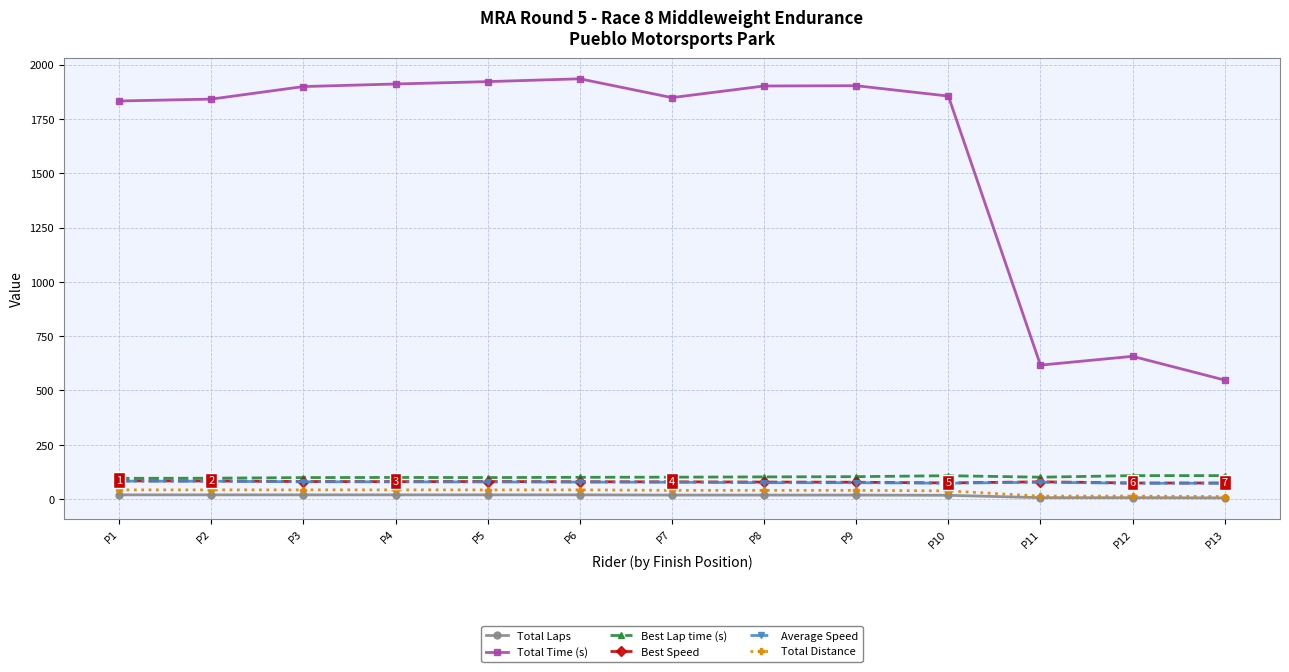

True or false: Best Speed and Total Time (s) cross at least once.

False